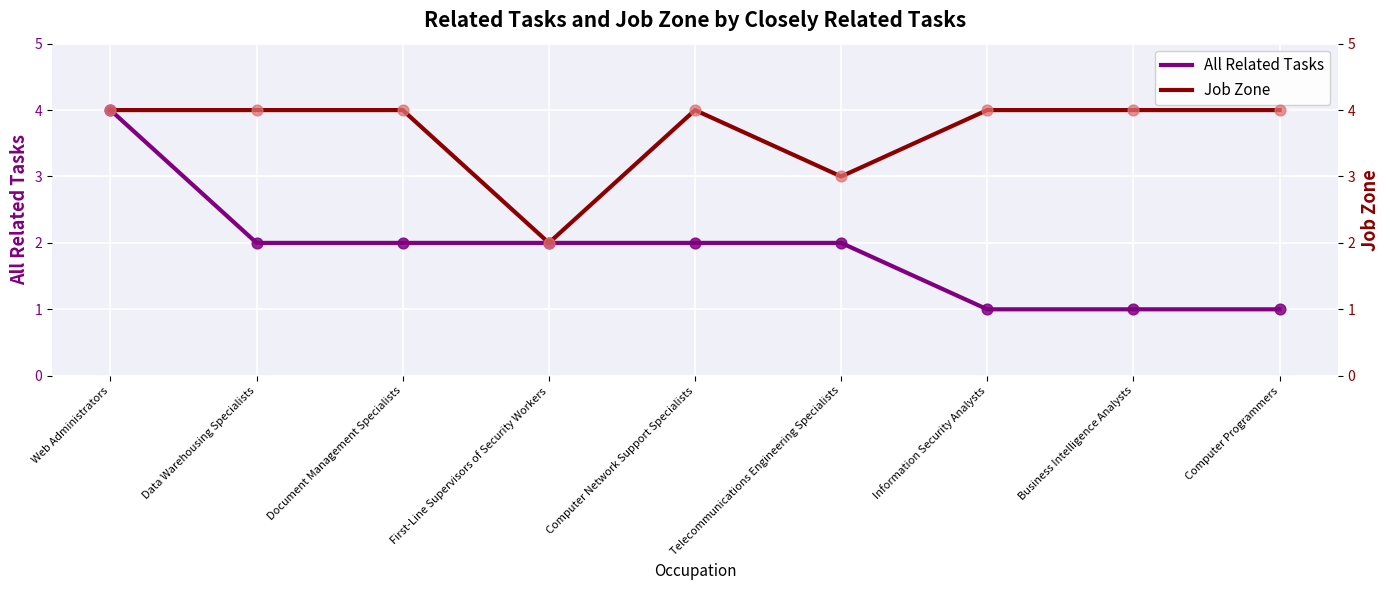

What are all the series names shown in the legend?

All Related Tasks, Job Zone